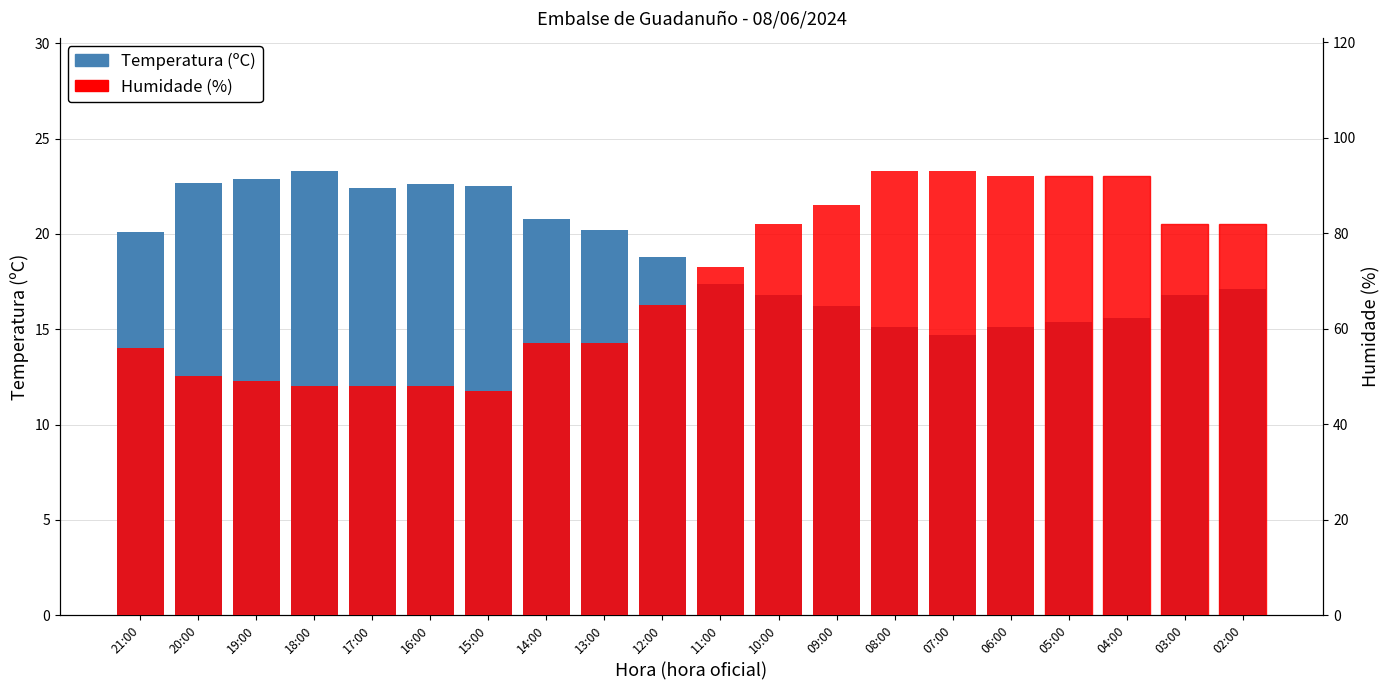

What are all the series names shown in the legend?

Temperatura (ºC), Humidade (%)